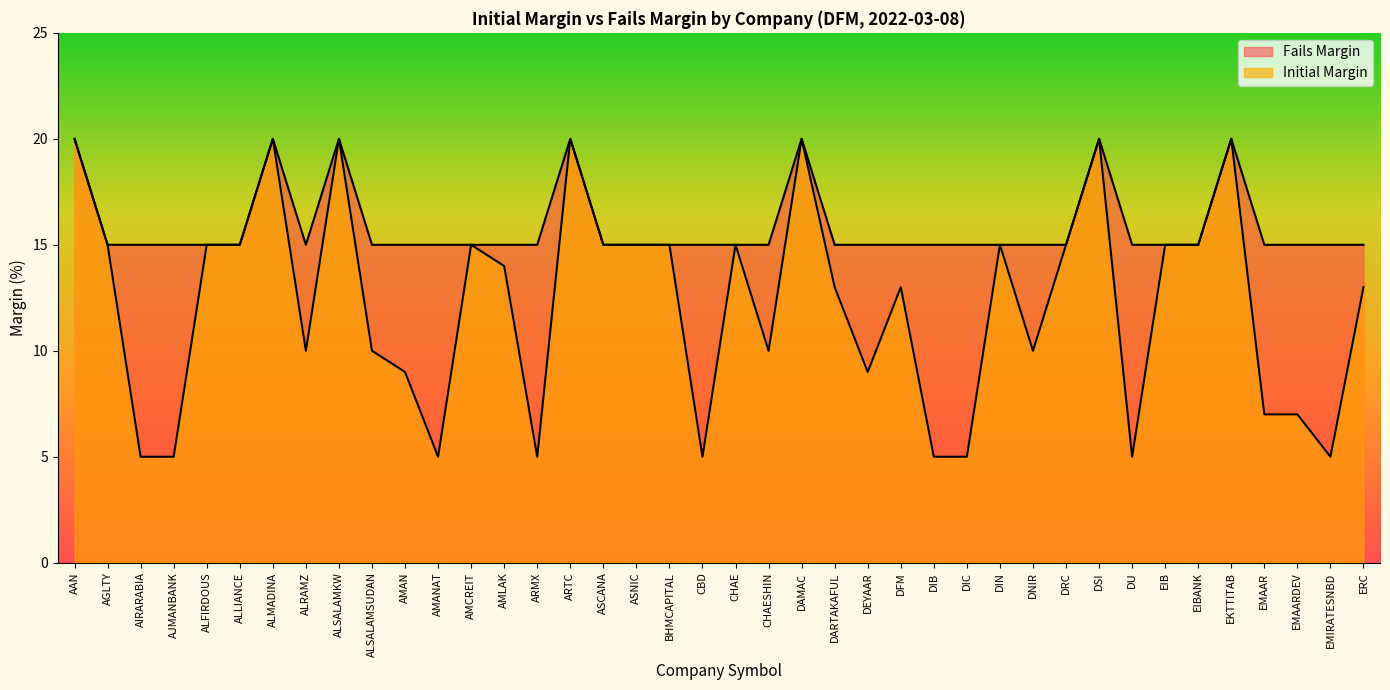

List the series in order of their overall mean, lowest first.

Initial Margin, Fails Margin